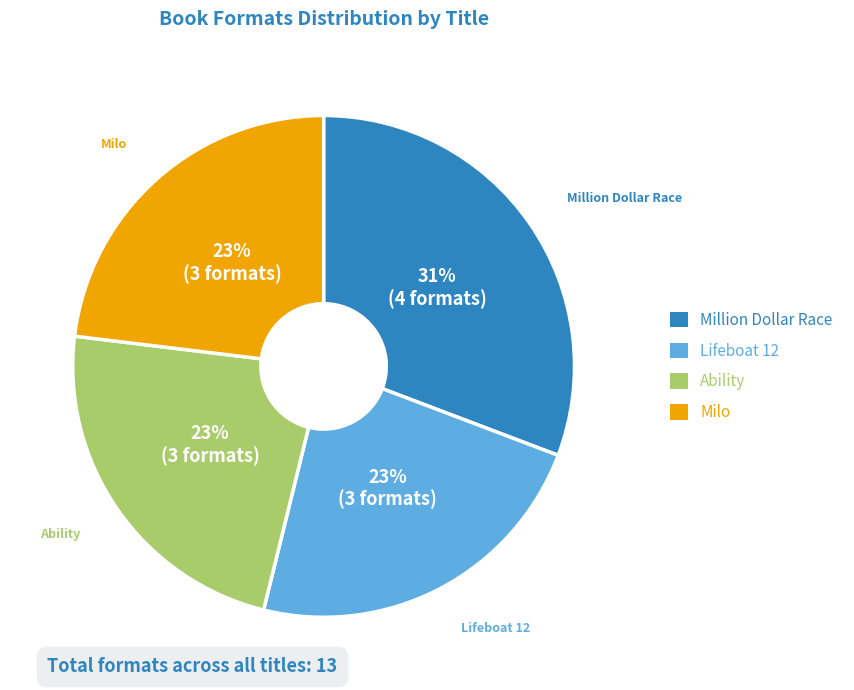

Which category has the biggest portion of the pie?

Million Dollar Race